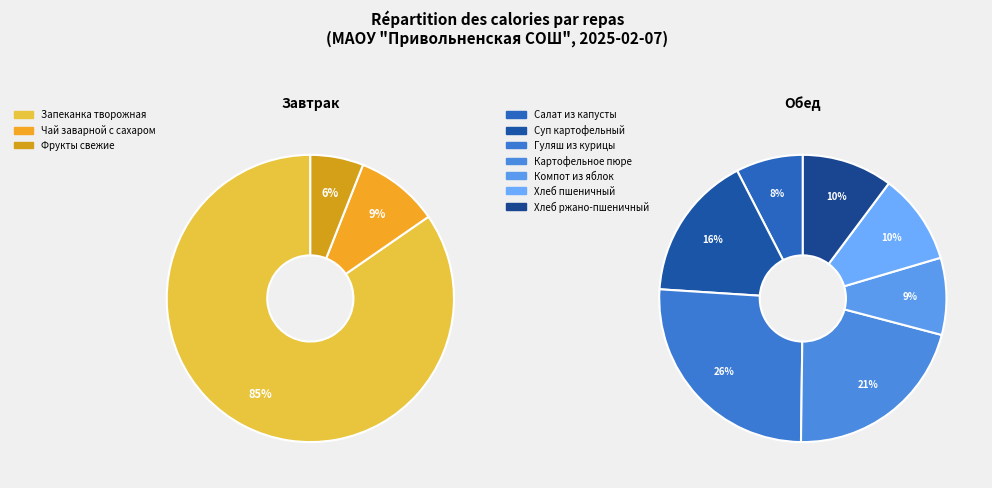

Do Картофельное пюре and Запеканка творожная together represent more than half of the pie?

Yes